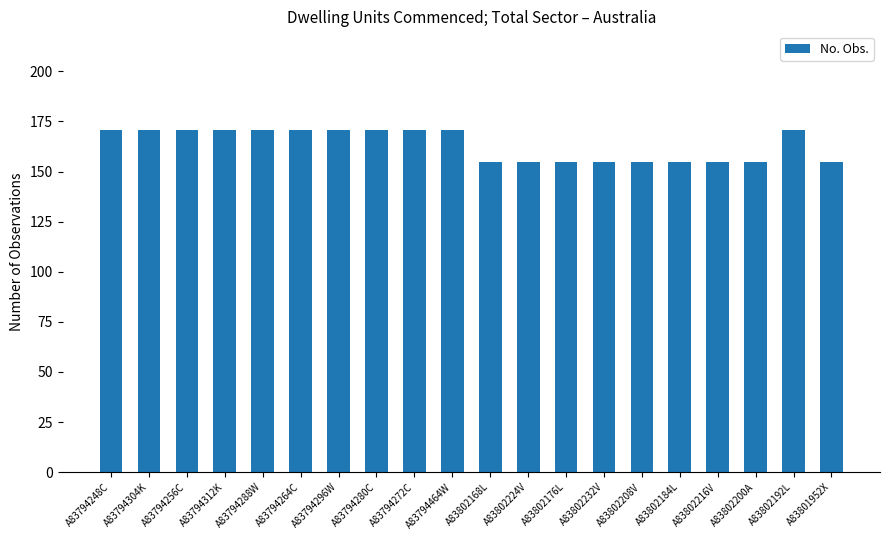

What is the maximum value shown in the chart?

171